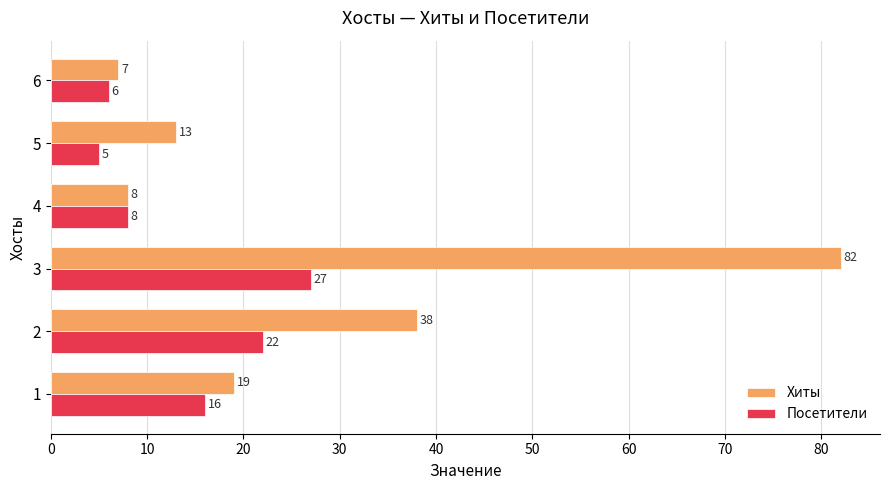

Rank the categories by Хиты value from highest to lowest.

3, 2, 1, 5, 4, 6